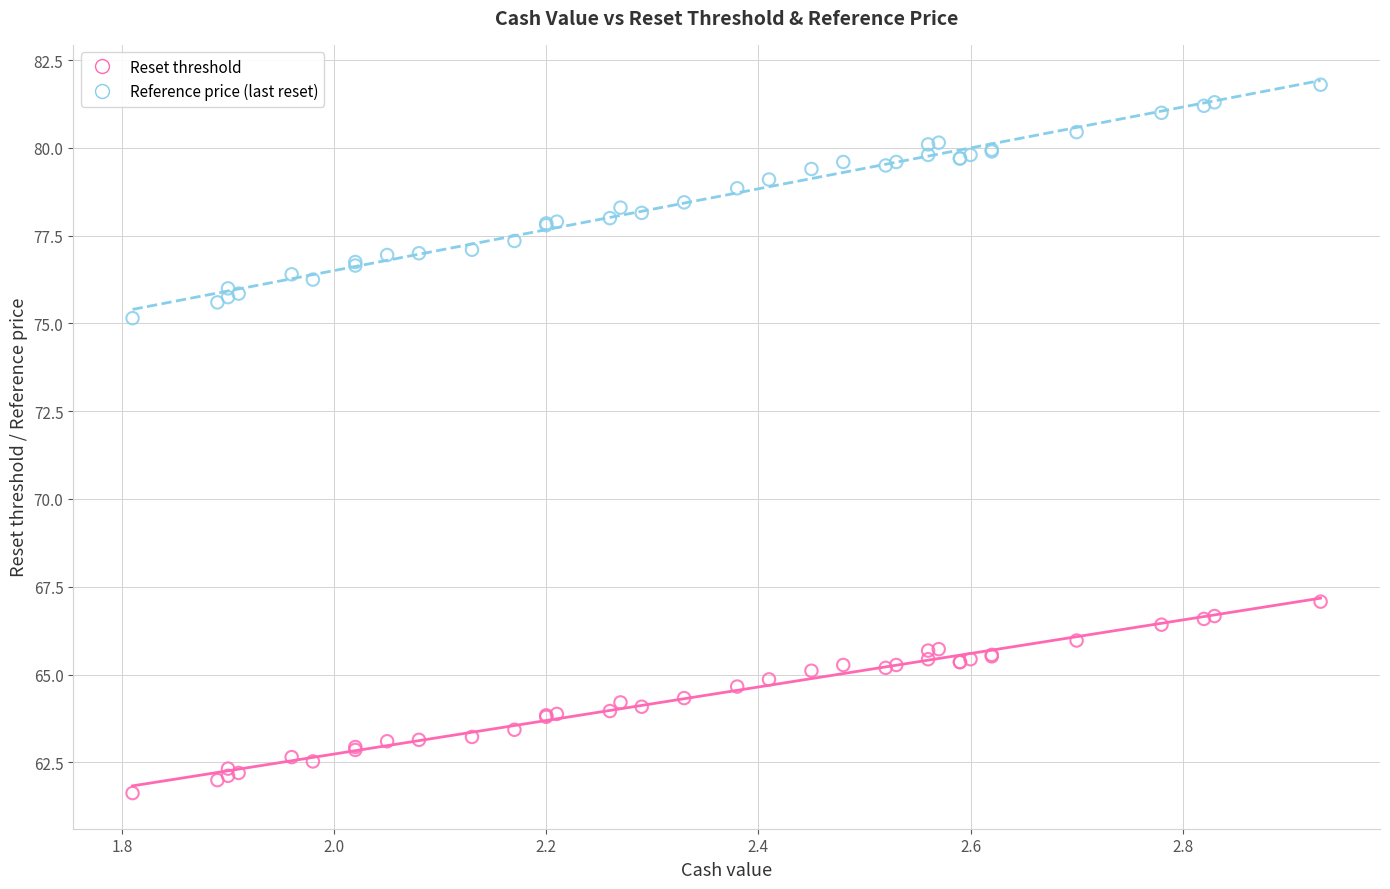

Across all series, what Y value is closest to 71?

67.1